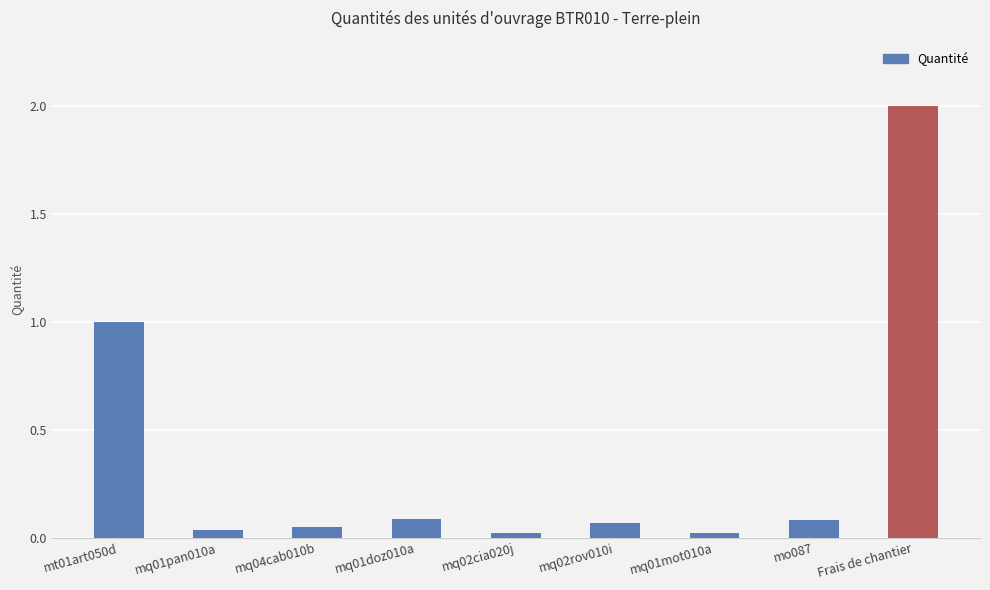

What is the label of the 8th bar from the left?

mo087